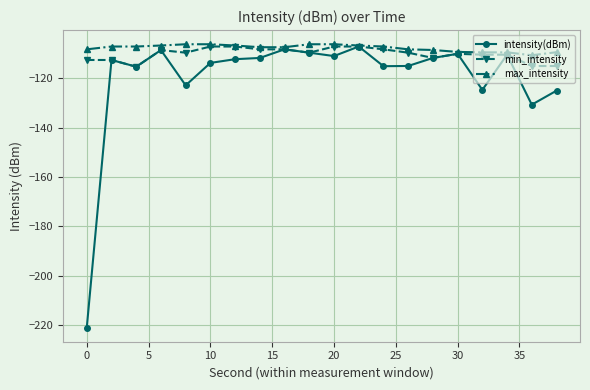

List the series in order of their overall mean, lowest first.

intensity(dBm), min_intensity, max_intensity